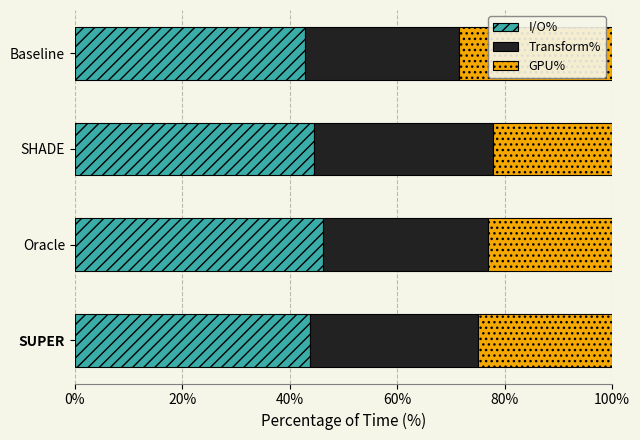

What value does the I/O% series have at SHADE?

44.4